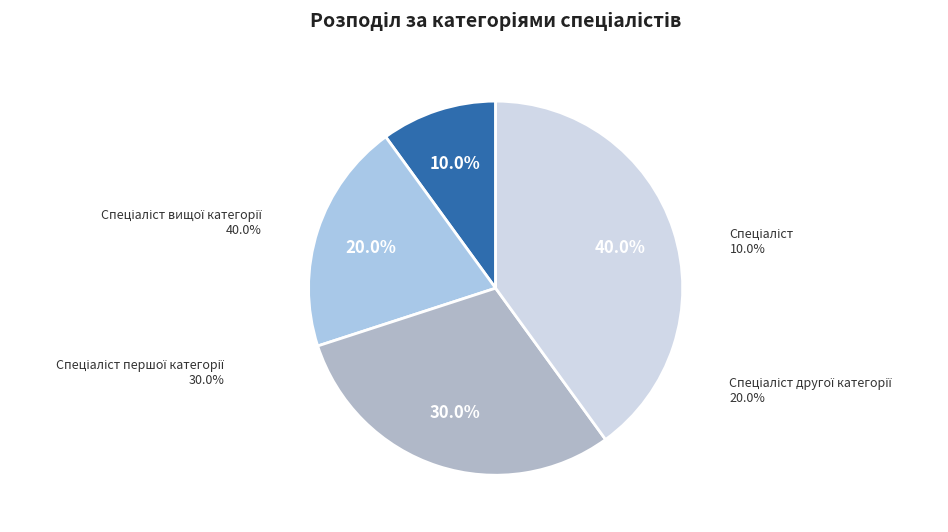

True or false: Спеціаліст accounts for 10% of the total.

True